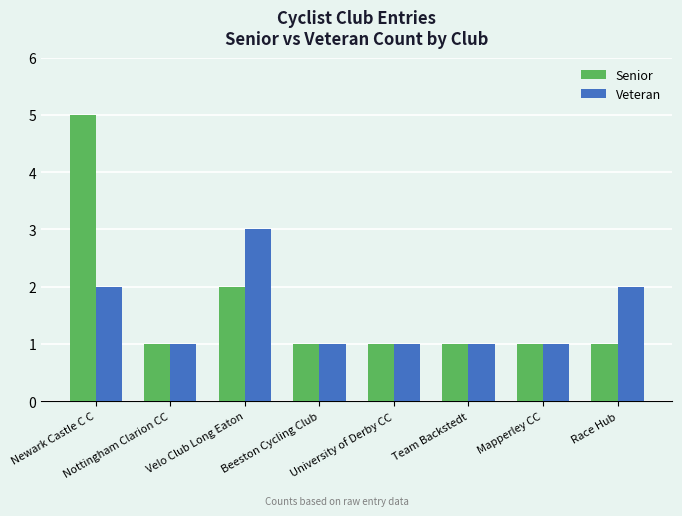

The value of Senior at Nottingham Clarion CC is 1. True or false?

True